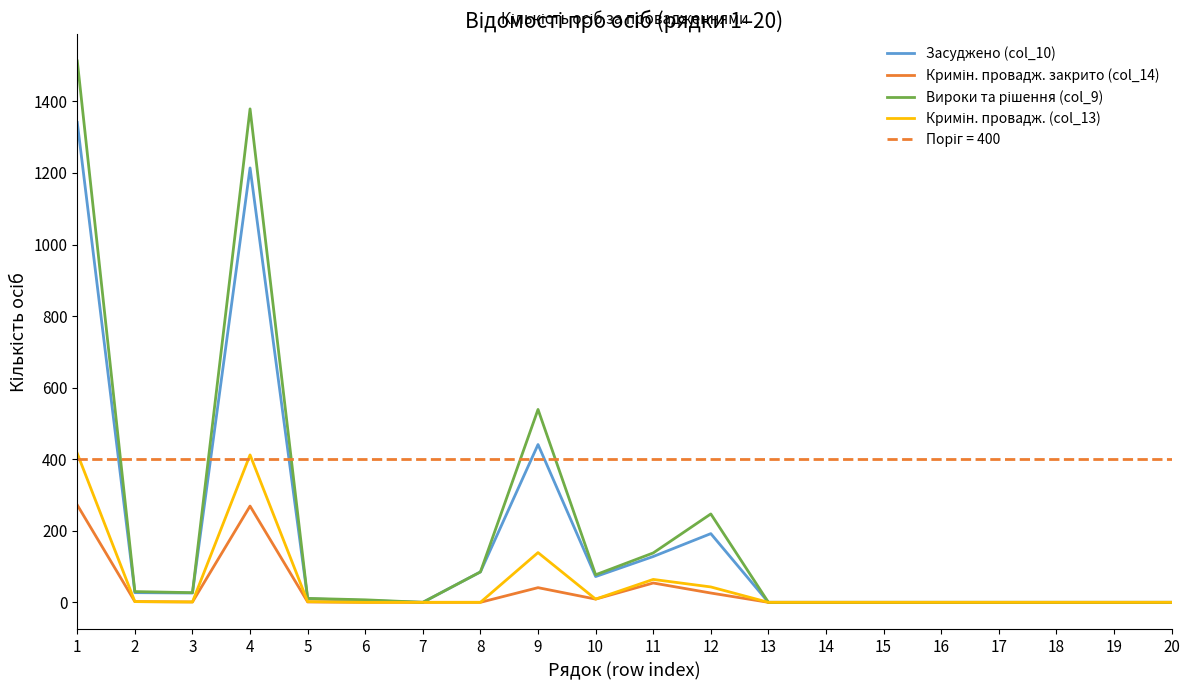

What value does the Засуджено (col_10) series have at 3?

26